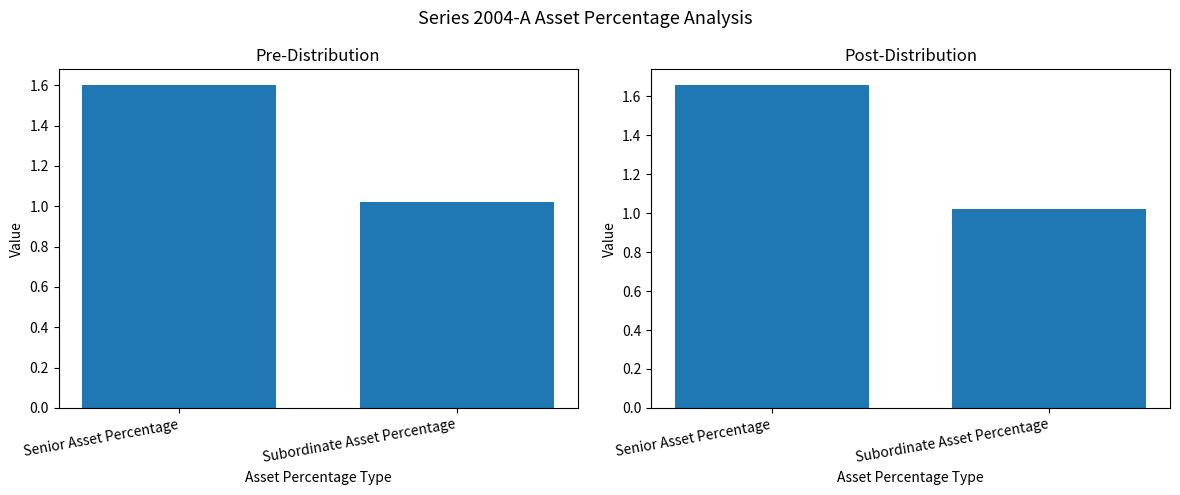

Which category has the lowest value in the Pre-Distribution series?

Subordinate Asset Percentage